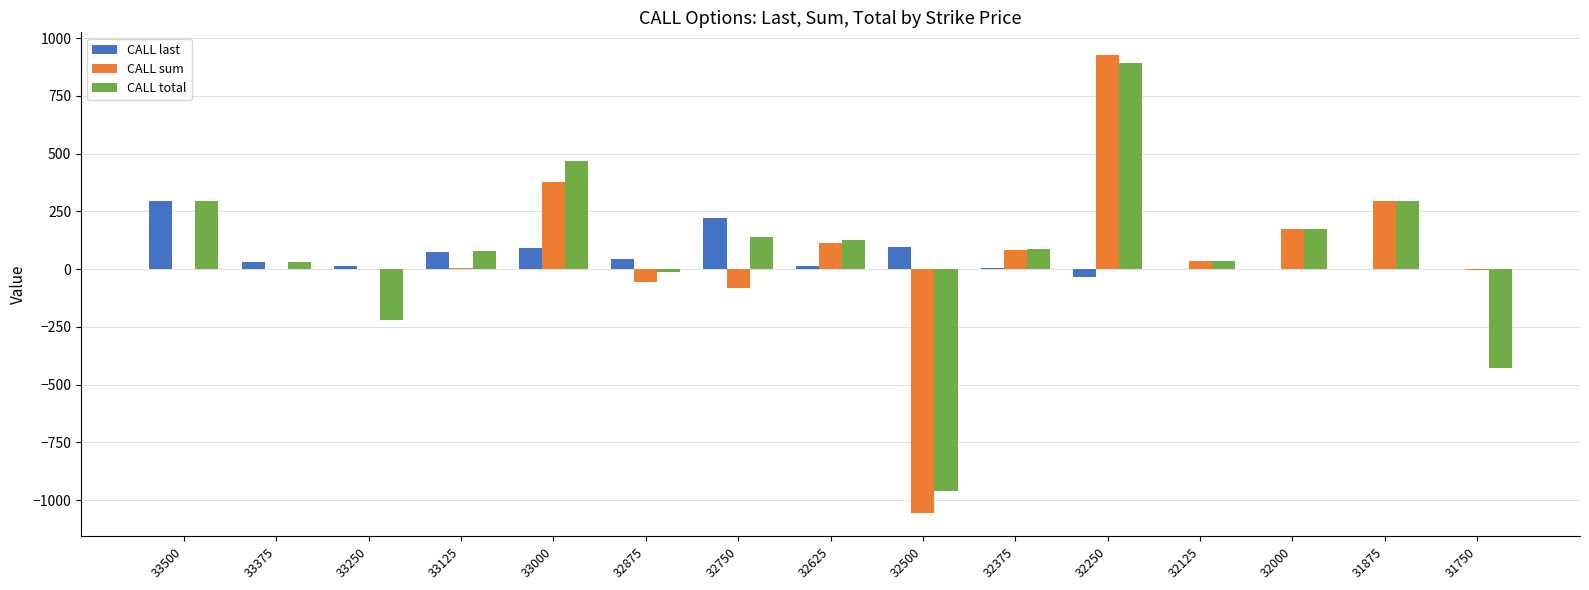

What is the sum of all CALL total values?

1005